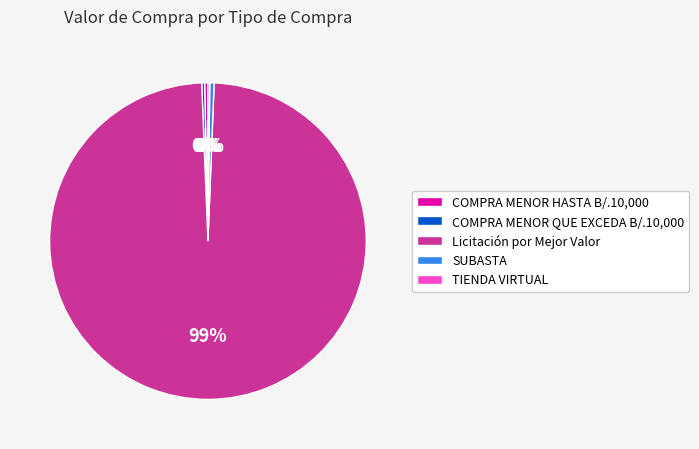

What is the majority slice?

Licitación por Mejor Valor